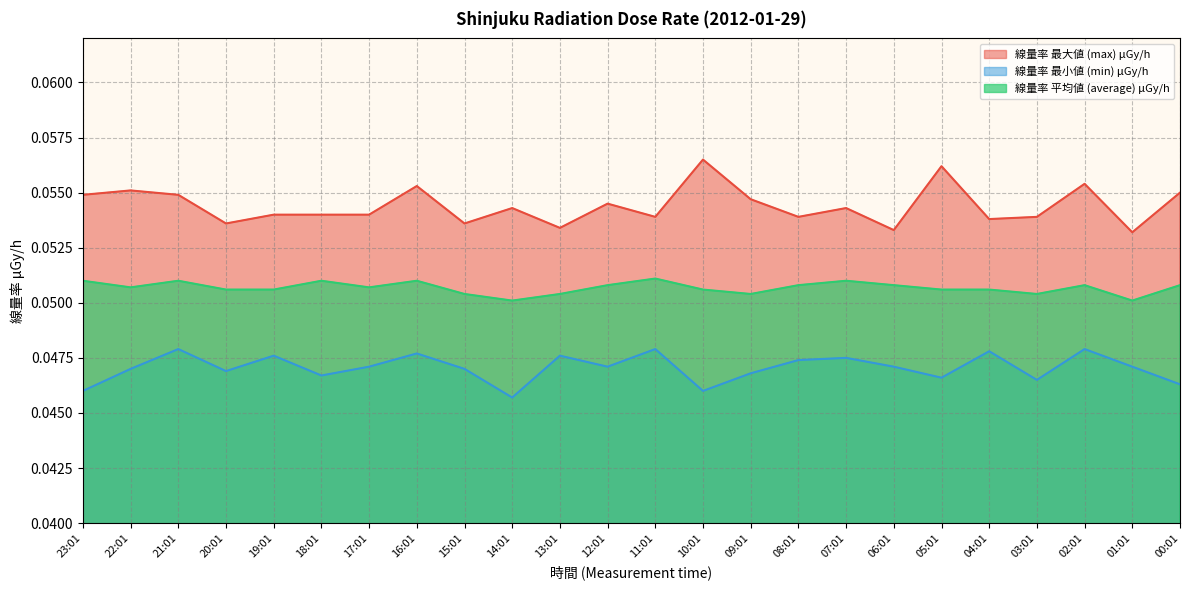

The 線量率 最小値 (min) μGy/h series shows 0.0 at 22:01. True or false?

True